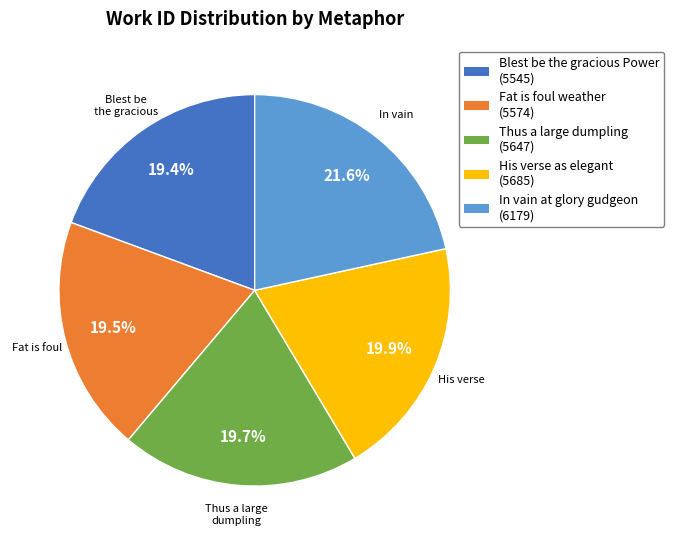

What is the largest slice in the pie chart?

In vain at glory gudgeon